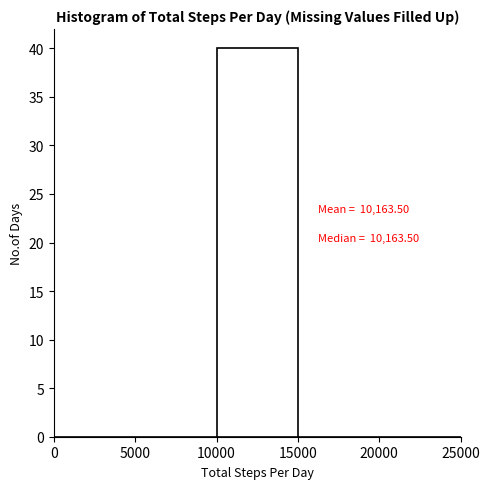

Which range on the x-axis has the tallest bar?

10000 to 15000